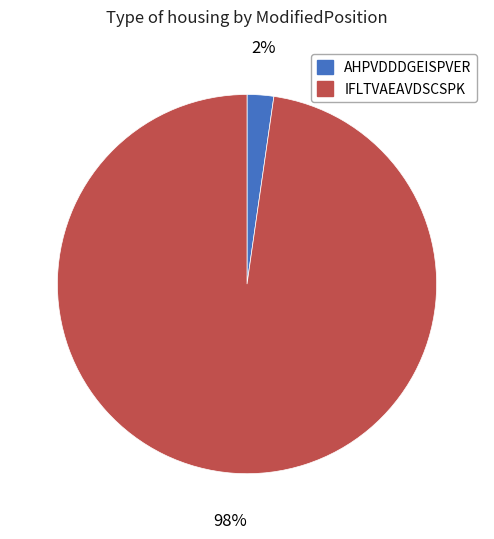

Combined, do IFLTVAEAVDSCSPK and AHPVDDDGEISPVER account for over 50%?

Yes